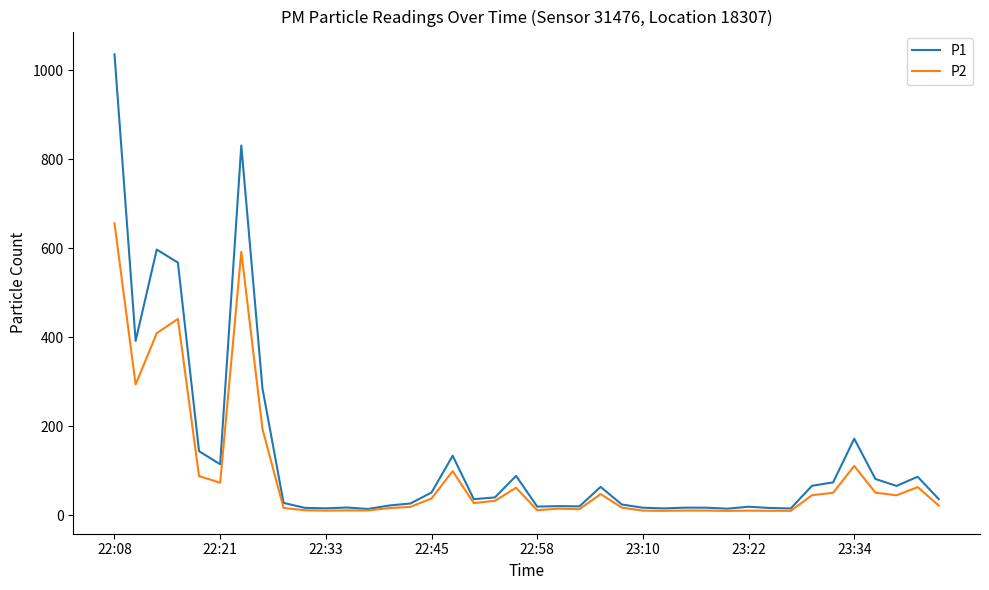

What is the maximum value for P2?

655.9